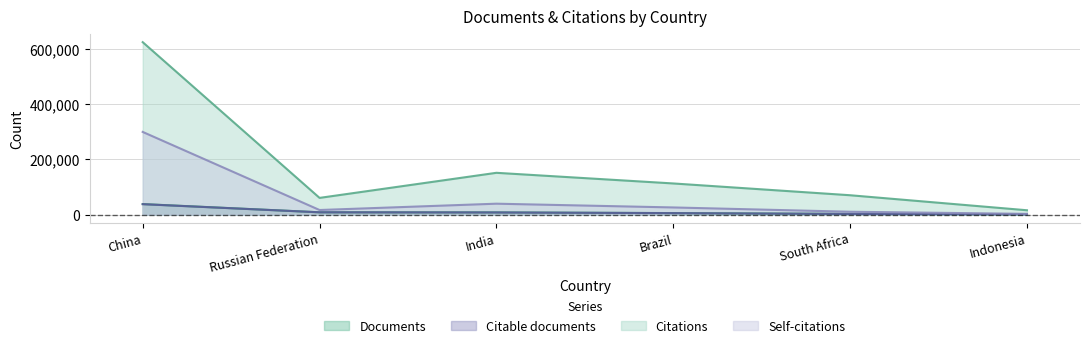

Where is Citable documents nearest to the value 19232?

Russian Federation